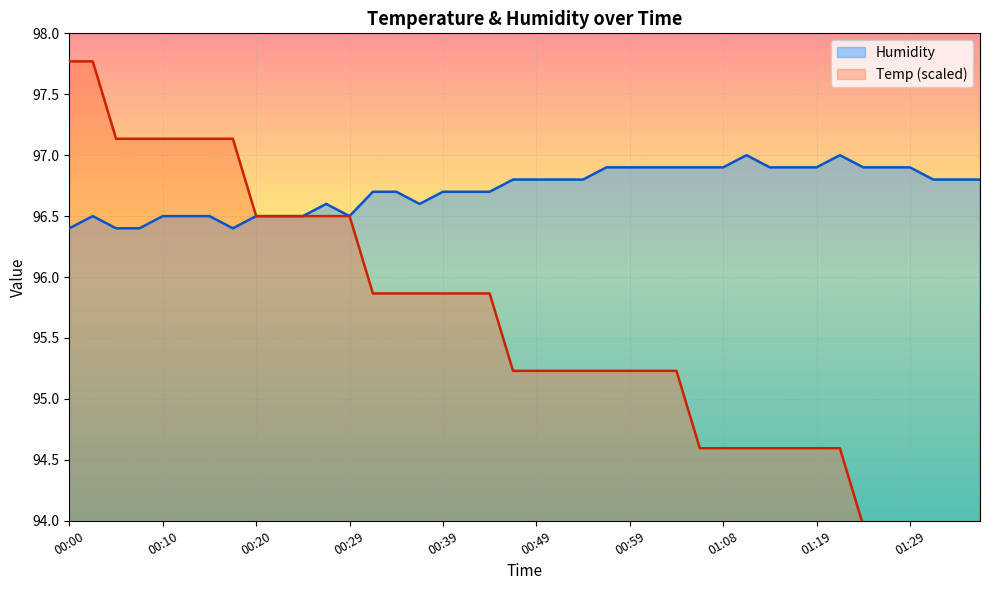

Where is Humidity nearest to the value 96?

00:00